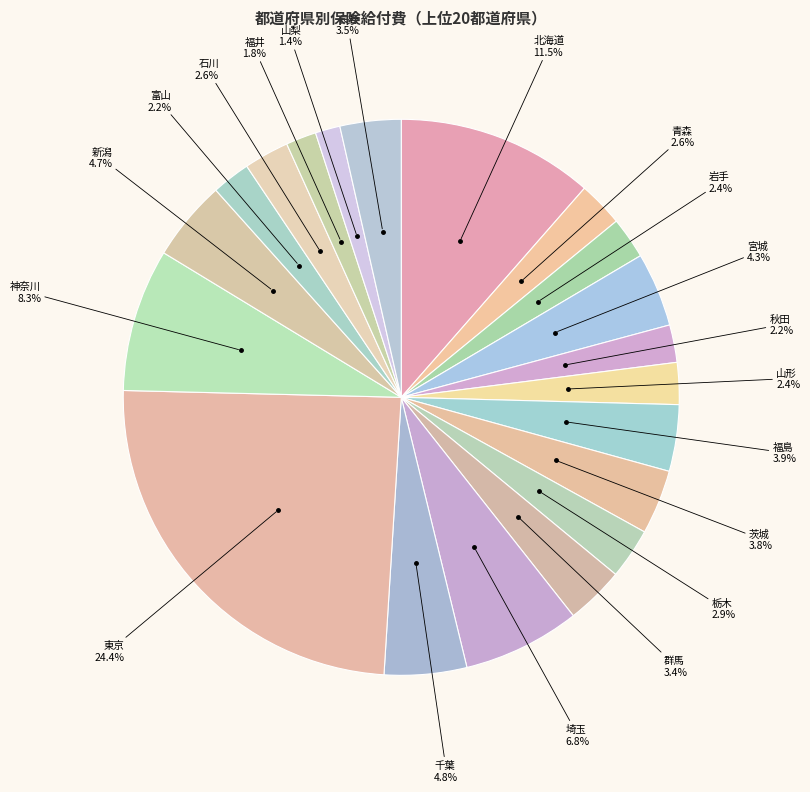

Which category has the biggest portion of the pie?

東京